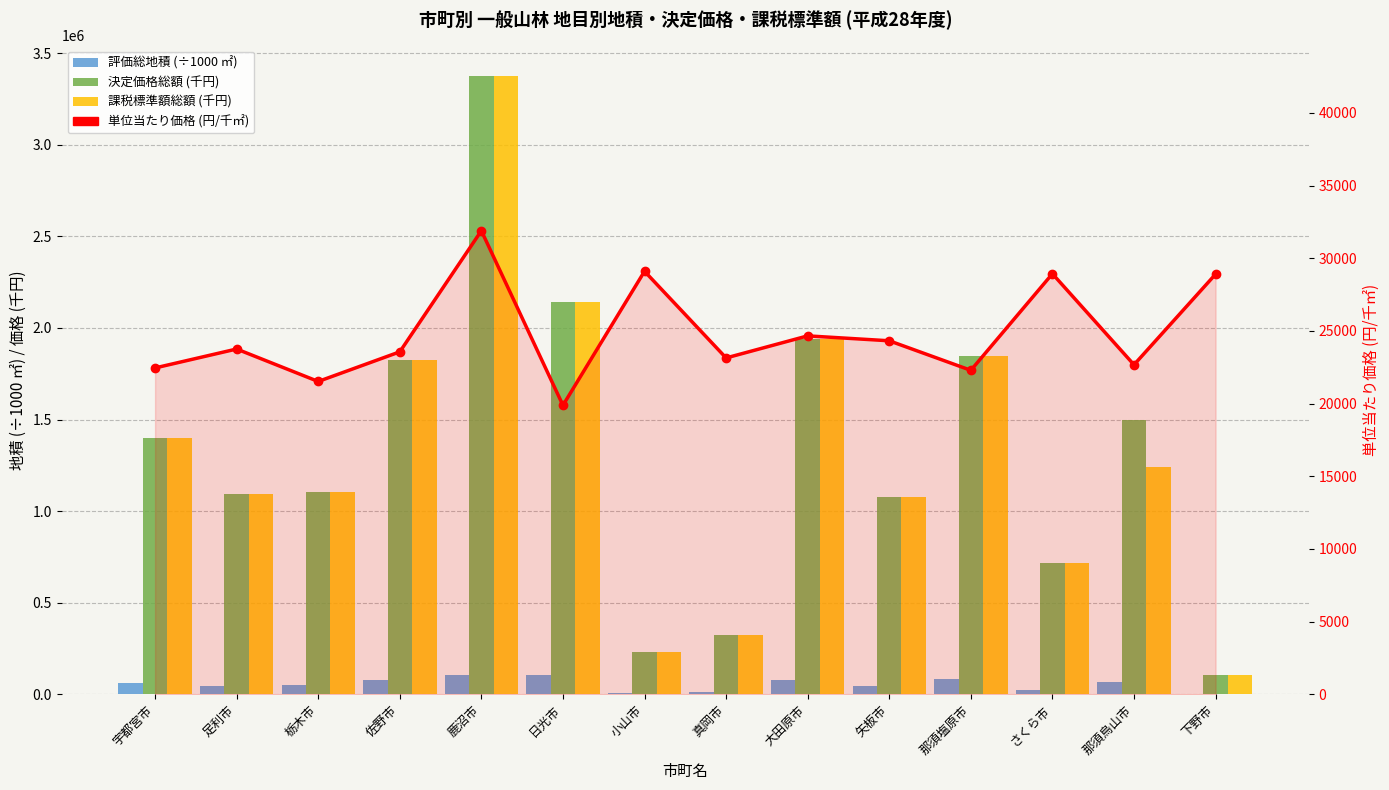

Reading left to right, extract all data points from this chart.

評価総地積 (÷1000 ㎡): 62337.7	46025.2	51201.3	77359.7	105797.7	107581.4	8024.9	13938.3	78744.2	44218.9	82737.1	24811.6	66082.5	3565.5
決定価格総額 (千円): 1399565.0	1093251.0	1101886.0	1822526.0	3373910.0	2138788.0	233522.0	322523.0	1941583.0	1075348.0	1844059.0	717798.0	1498005.0	103041.0
課税標準額総額 (千円): 1399565.0	1093251.0	1101886.0	1822526.0	3373910.0	2138733.0	233522.0	322523.0	1941583.0	1075348.0	1844059.0	717798.0	1243293.0	103041.0
単位当たり価格 (円/千㎡): 22451.0	23753.0	21521.0	23559.0	31890.0	19881.0	29100.0	23139.0	24657.0	24319.0	22288.0	28930.0	22669.0	28900.0